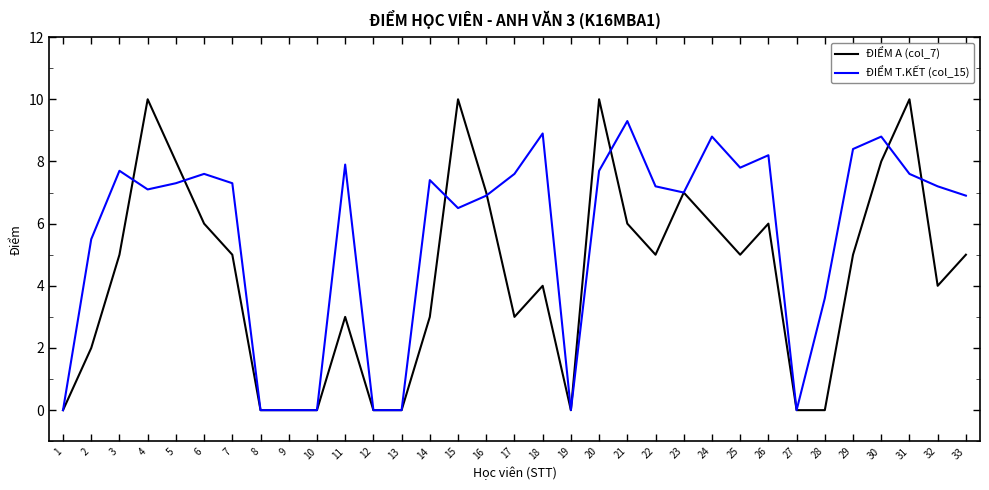

At 15, list the series in order from smallest to largest.

ĐIỂM T.KẾT (col_15), ĐIỂM A (col_7)